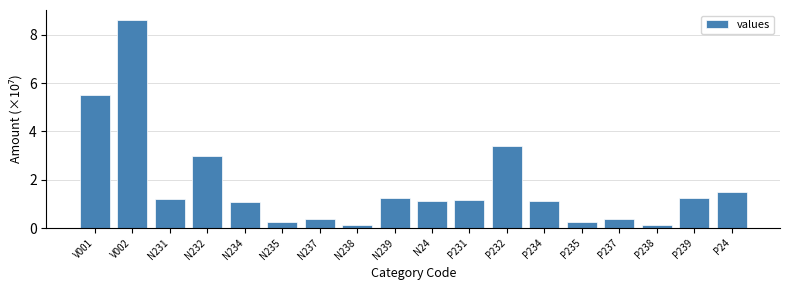

Reading left to right, transcribe all the data shown in this chart.

V001=5.5	V002=8.6	N231=1.2	N232=3.0	N234=1.1	N235=0.3	N237=0.4	N238=0.1	N239=1.2	N24=1.1	P231=1.2	P232=3.4	P234=1.1	P235=0.3	P237=0.4	P238=0.1	P239=1.2	P24=1.5